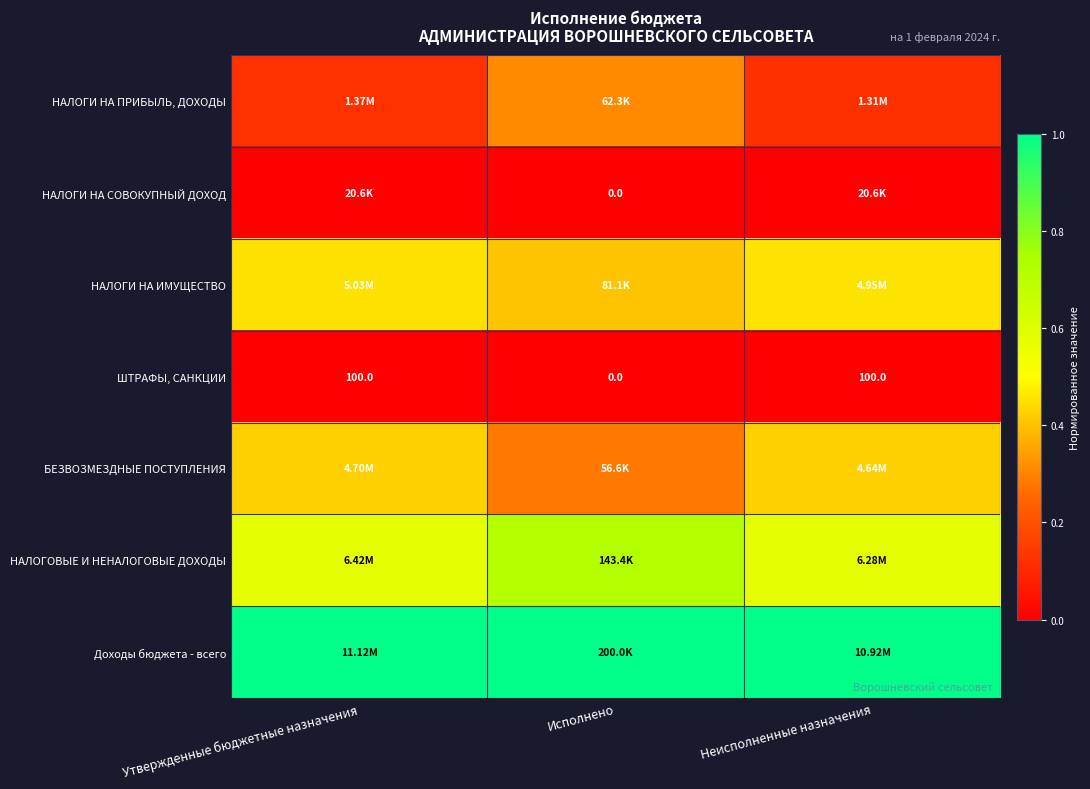

Is the value of НАЛОГОВЫЕ И НЕНАЛОГОВЫЕ ДОХОДЫ at Исполнено greater than the value of НАЛОГИ НА СОВОКУПНЫЙ ДОХОД at Неисполненные назначения?

Yes